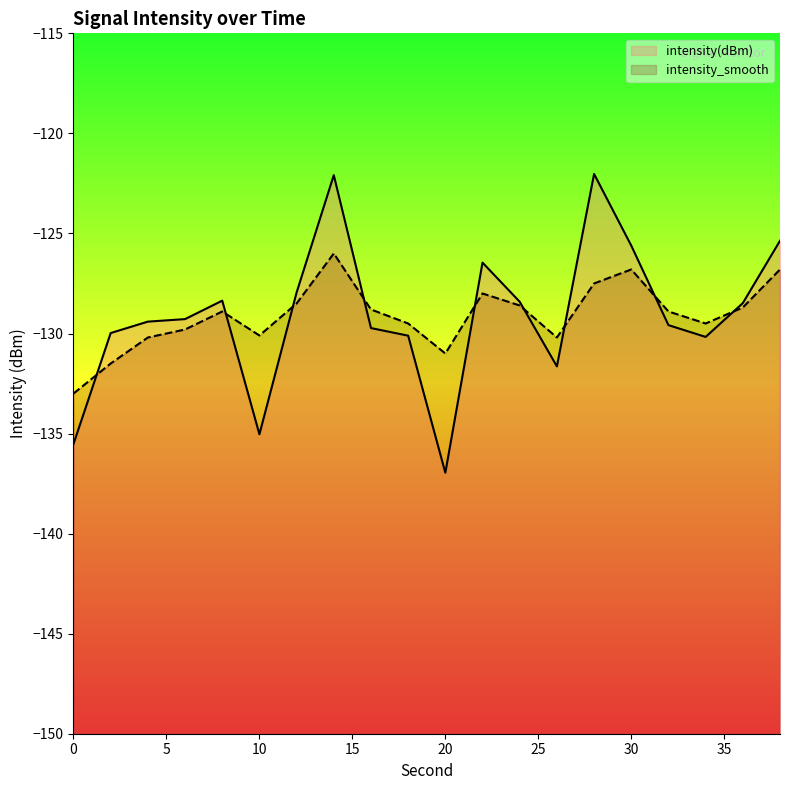

How many interior local valleys does the intensity(dBm) series have?

4